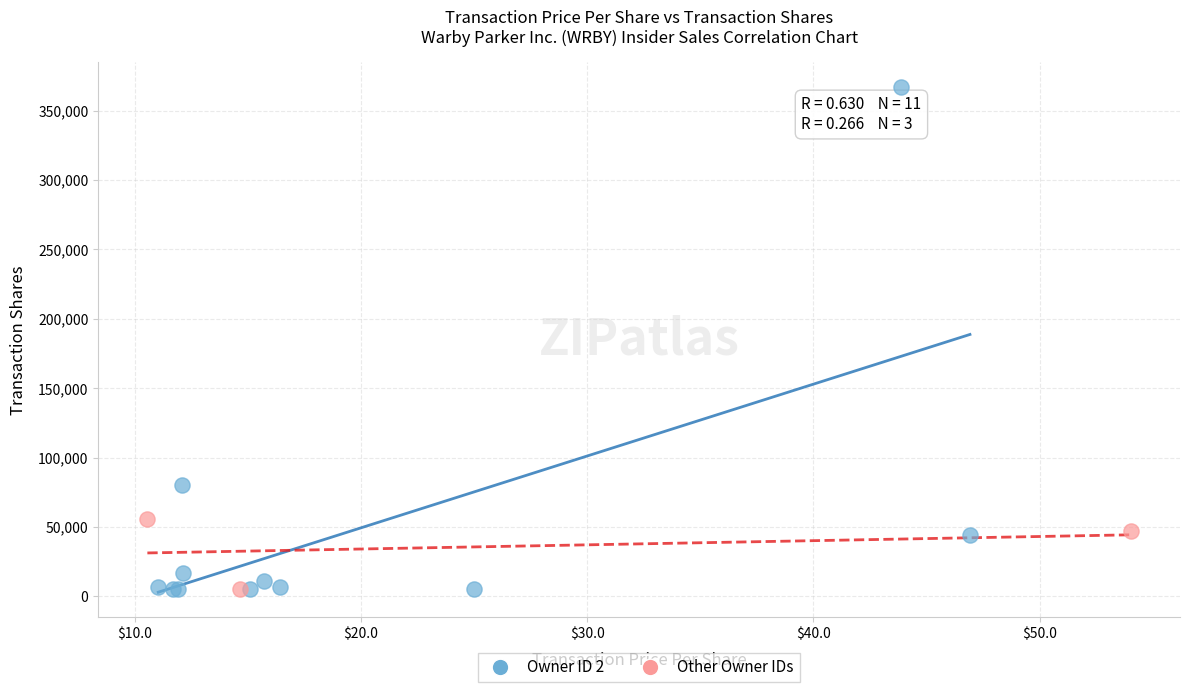

Which series reaches the maximum Y coordinate?

Owner ID 2